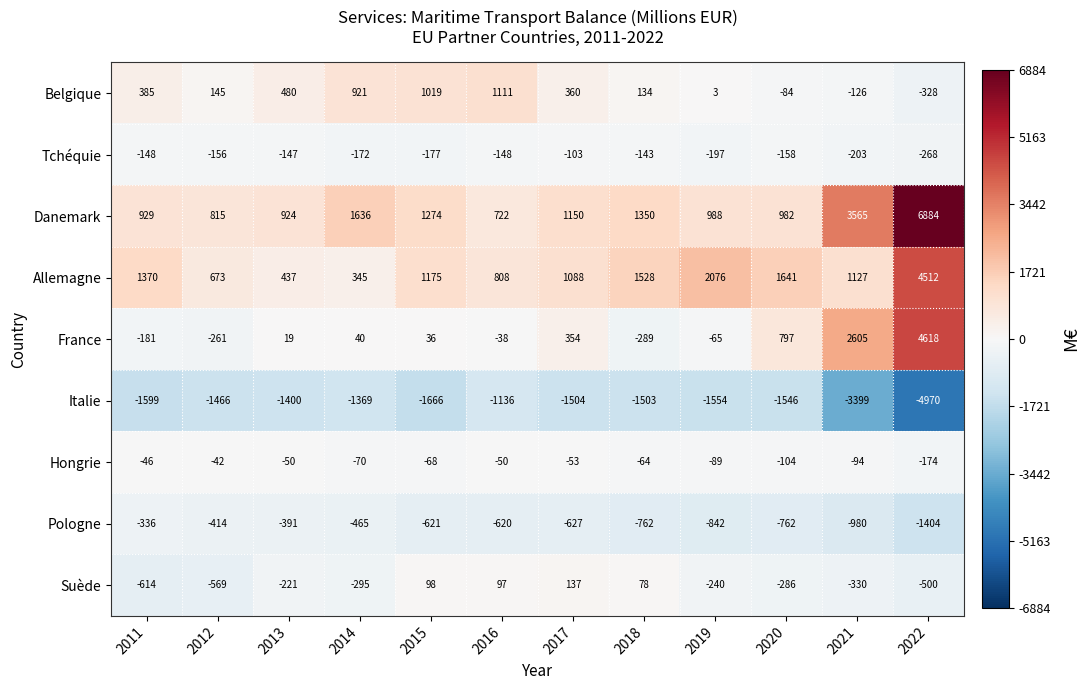

Read the Allemagne value at 2022, to the nearest 10.

4510